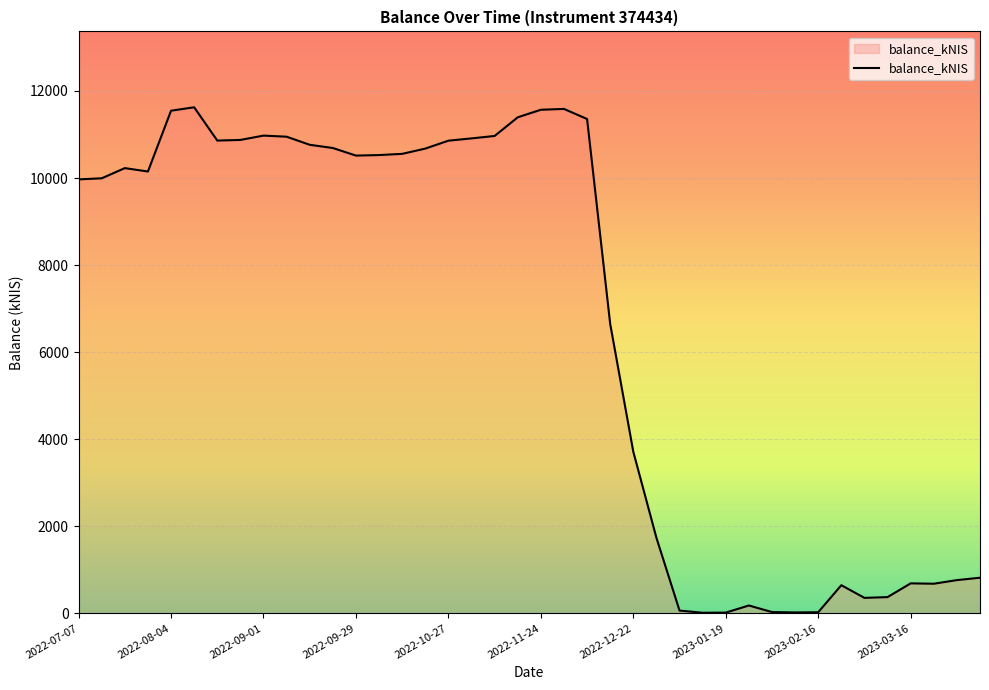

What is the difference between the maximum and minimum values?

11612.3